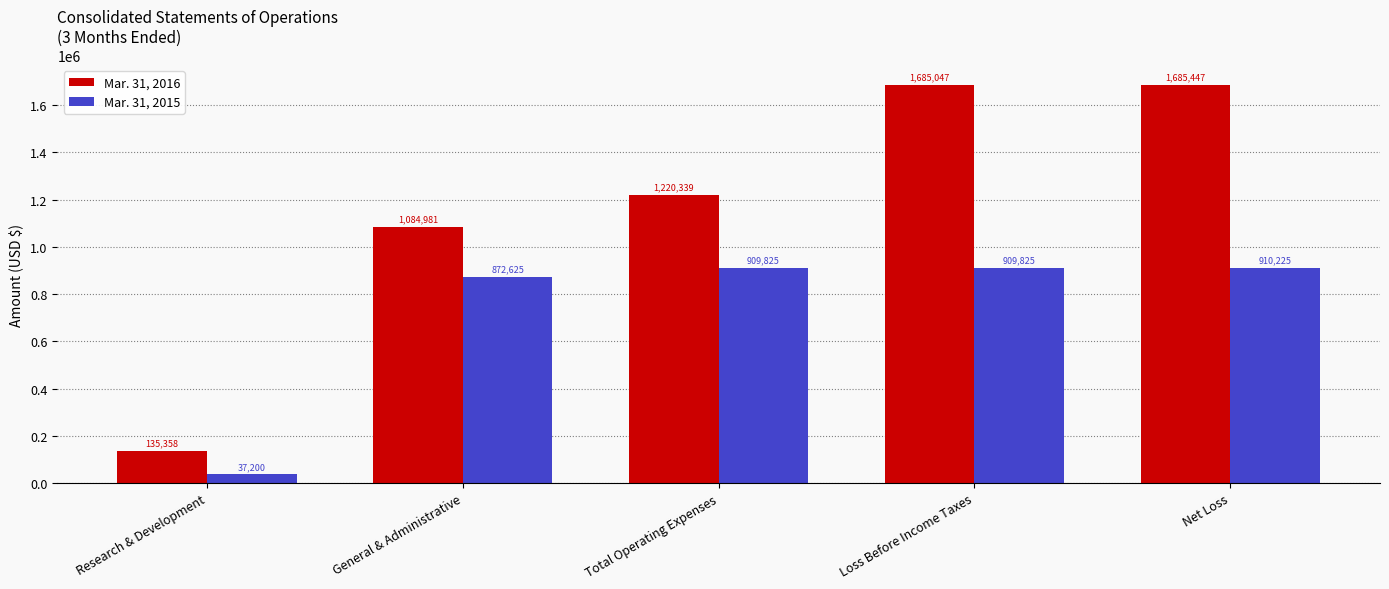

How many data points does each series have?

5